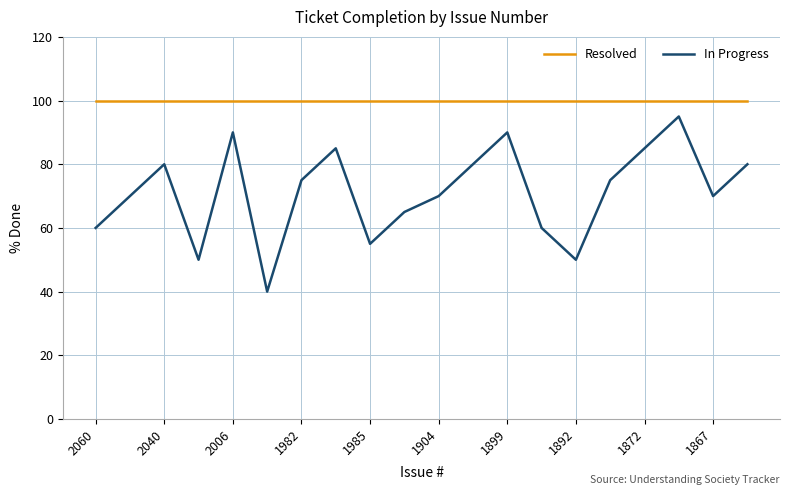

Rank the series by their maximum value, from lowest to highest.

In Progress, Resolved